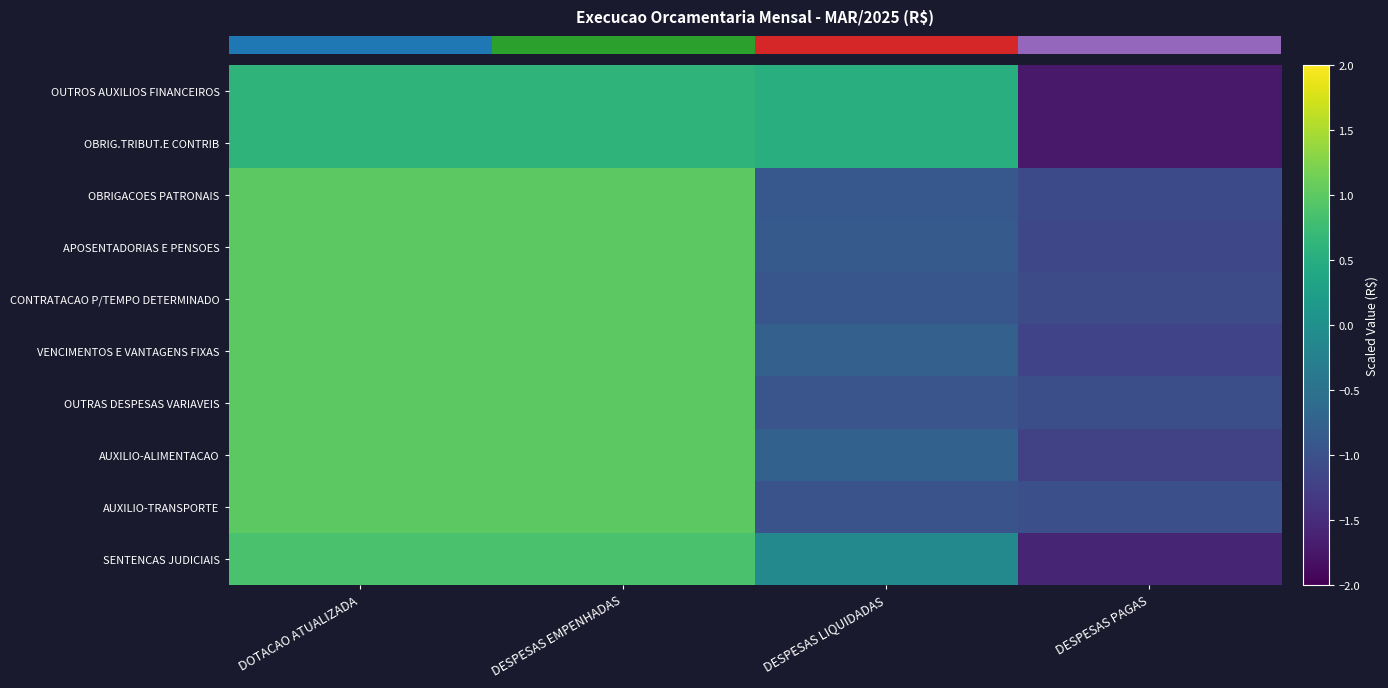

At which category is the sum across all series the highest?

DOTACAO ATUALIZADA